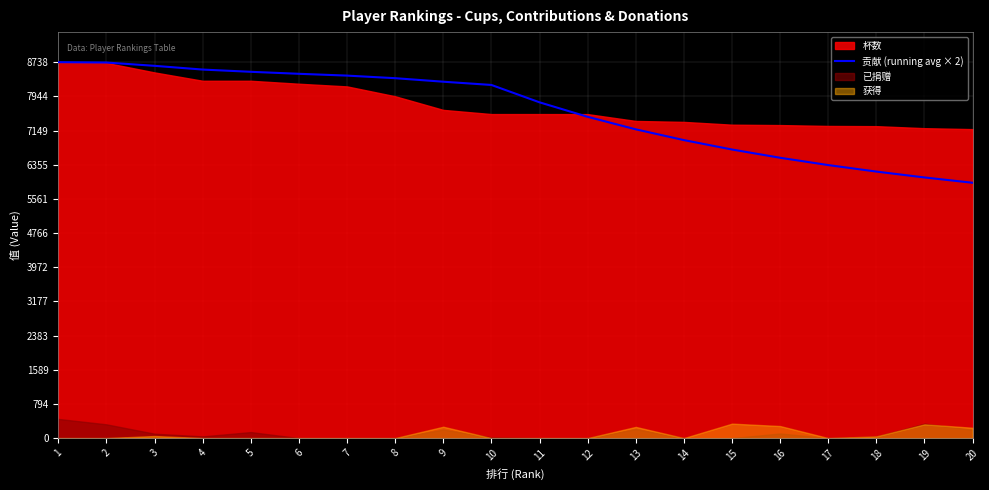

Rank the categories by value from lowest to highest.

20, 19, 18, 17, 16, 15, 14, 13, 12, 11, 10, 9, 8, 7, 6, 5, 4, 3, 2, 1